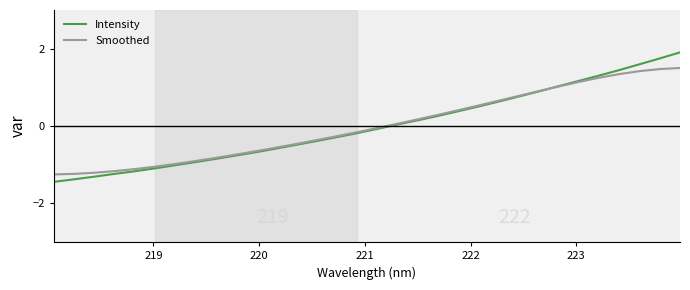

List the series in order of their peak value, lowest first.

Smoothed, Intensity